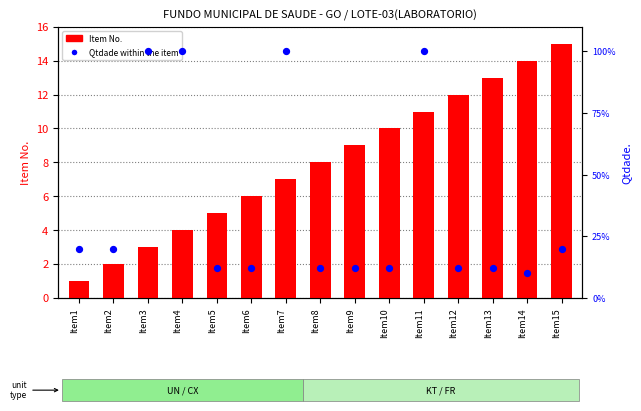

Which series has the widest spread of Y values?

Qtdade within the item